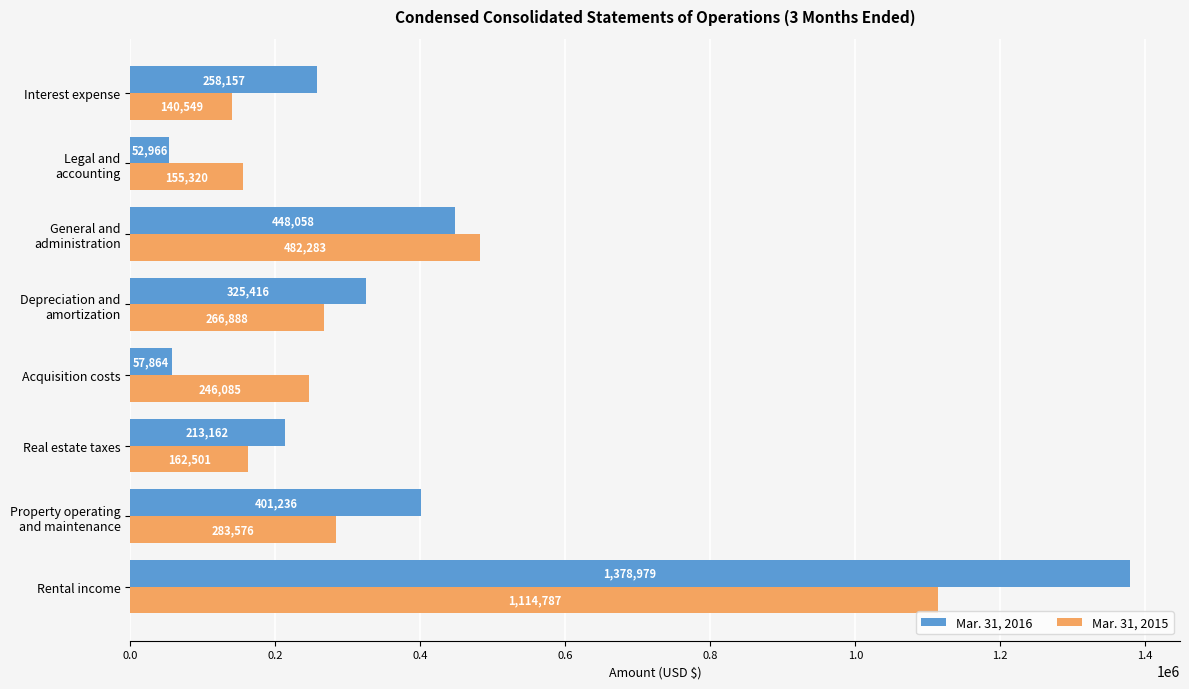

What is the approximate value of Mar. 31, 2015 at Real estate taxes, to the nearest 10?

162500